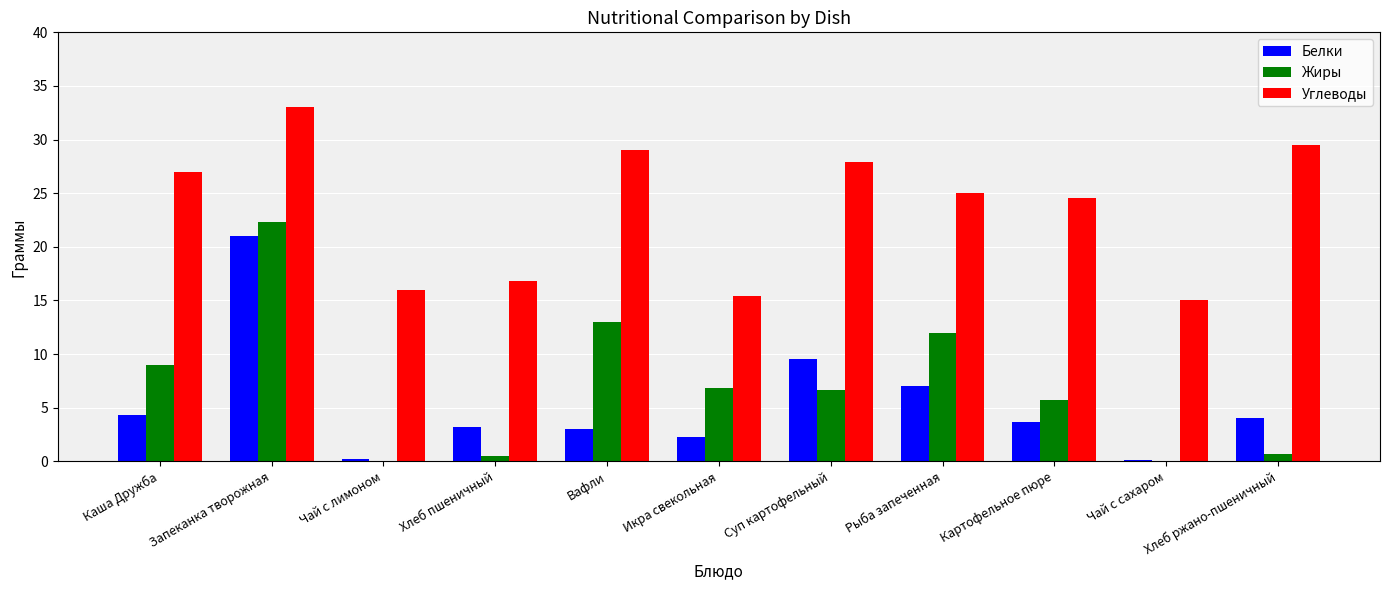

Where is Жиры nearest to the value 11?

Рыба запеченная